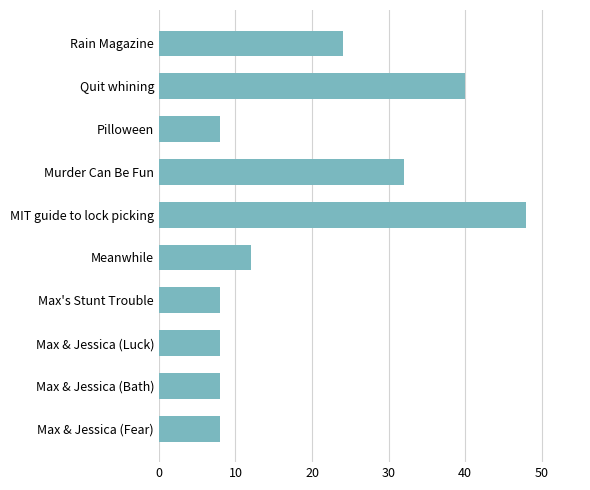

What is the maximum value shown in the chart?

48